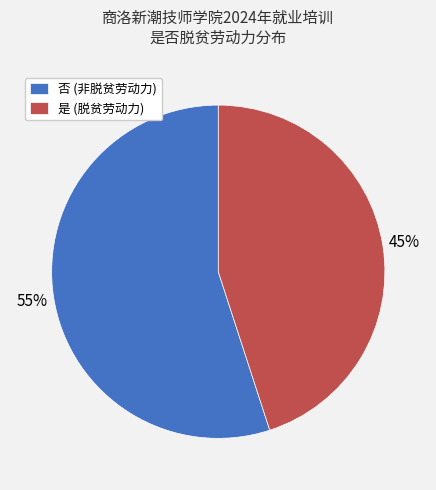

True or false: 是 accounts for 45% of the total.

True